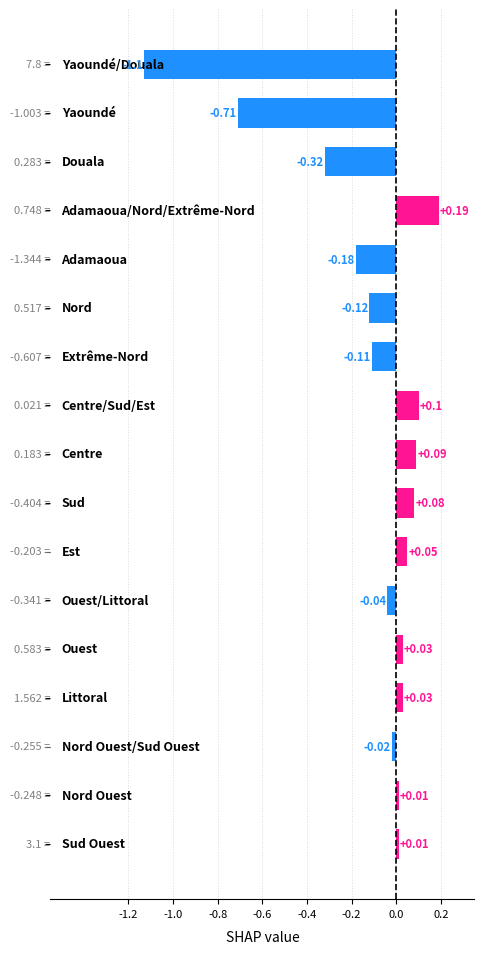

What is the difference between the maximum and second lowest values?

0.9